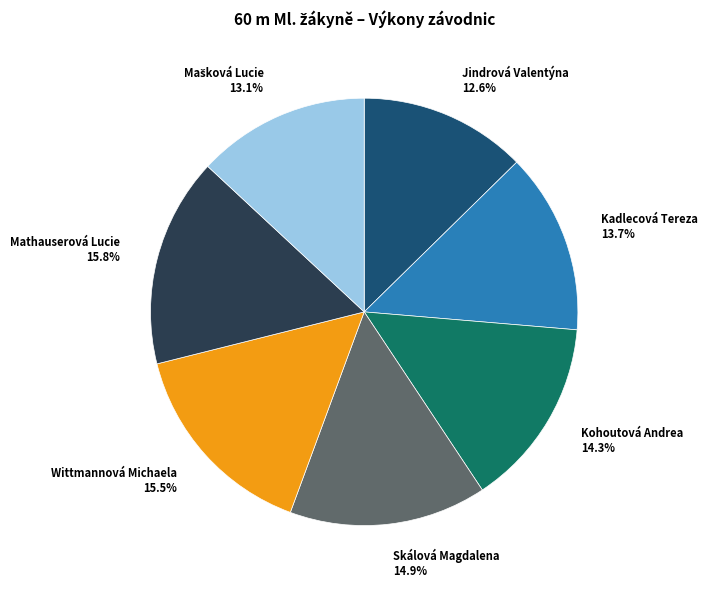

What percentage is the Kohoutová Andrea slice, to the nearest percent?

14%